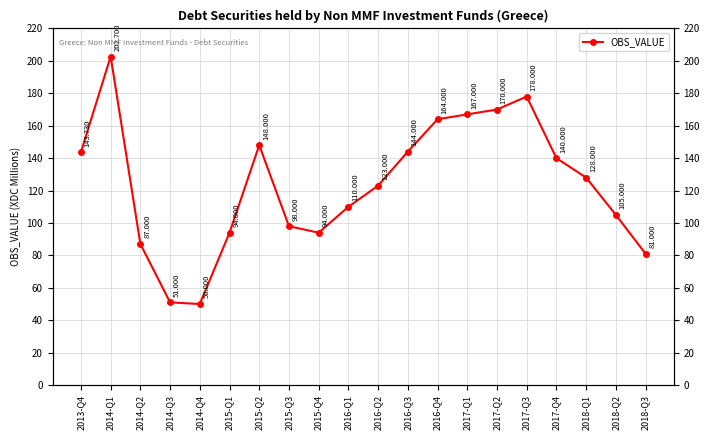

True or false: the data shows 115.8 at 2017-Q2.

False